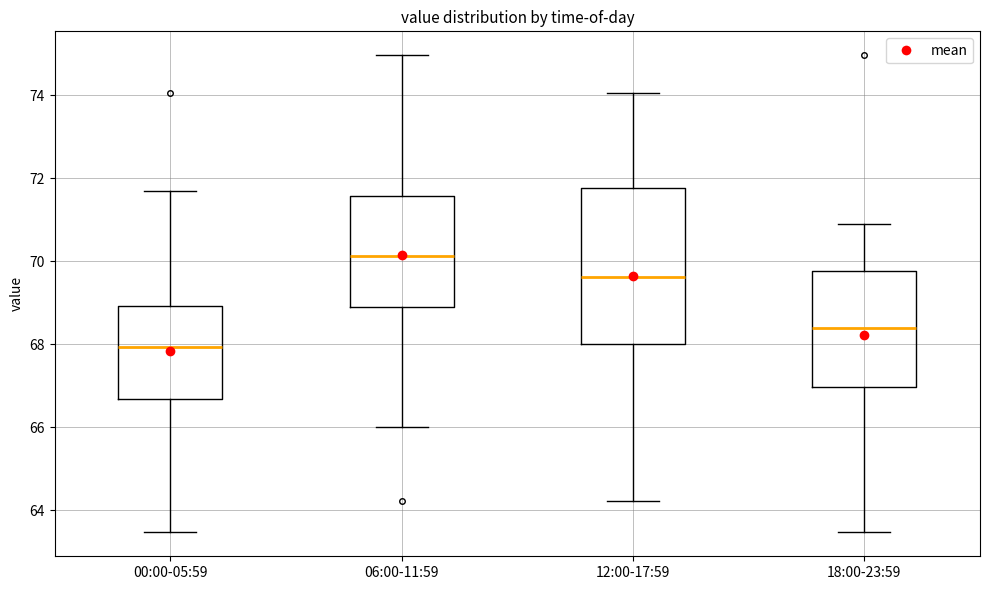

Comparing the boxes themselves (not the whiskers), which one is the tallest?

12:00-17:59